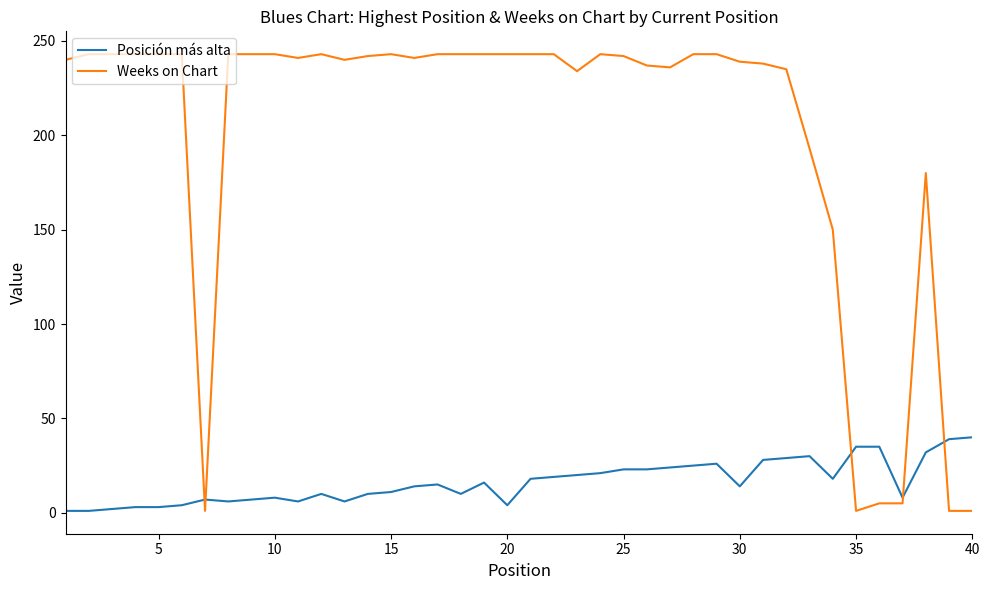

Which series ends up on top after the final intersection of Posición más alta and Weeks on Chart?

Posición más alta